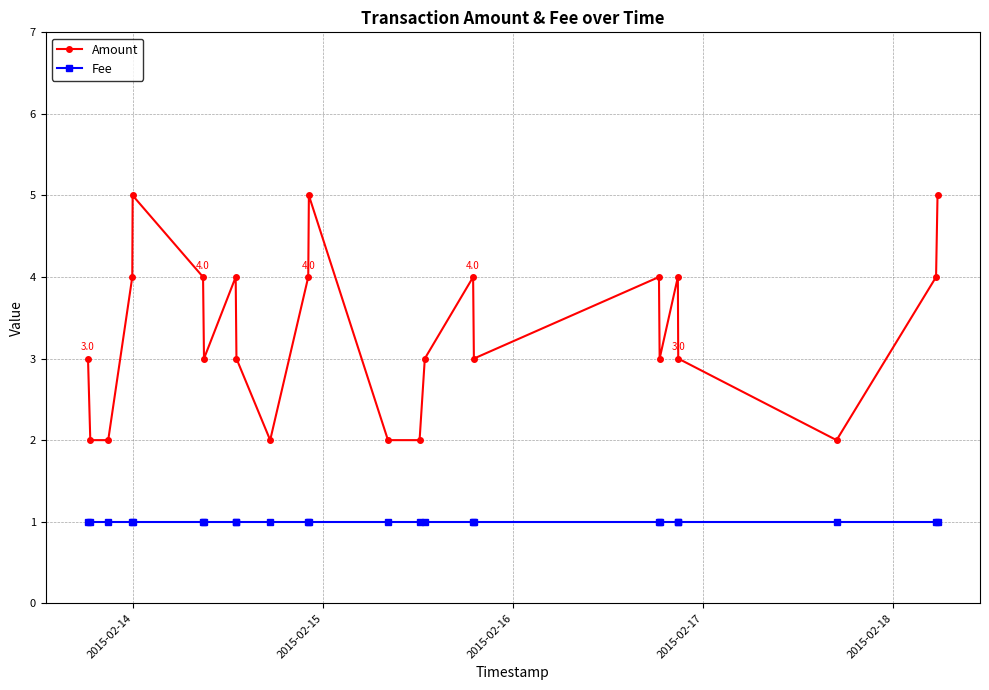

True or false: Fee and Amount cross at least once.

False